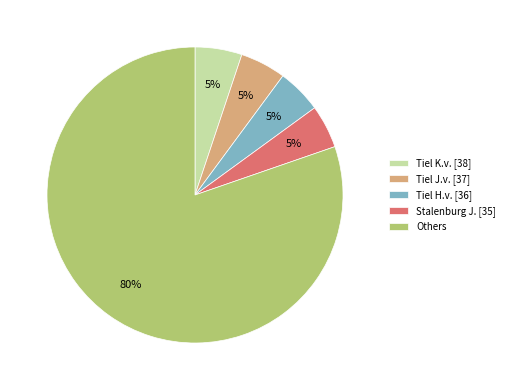

Is the sum of Tiel J.v. [37] and Tiel K.v. [38] greater than half?

No